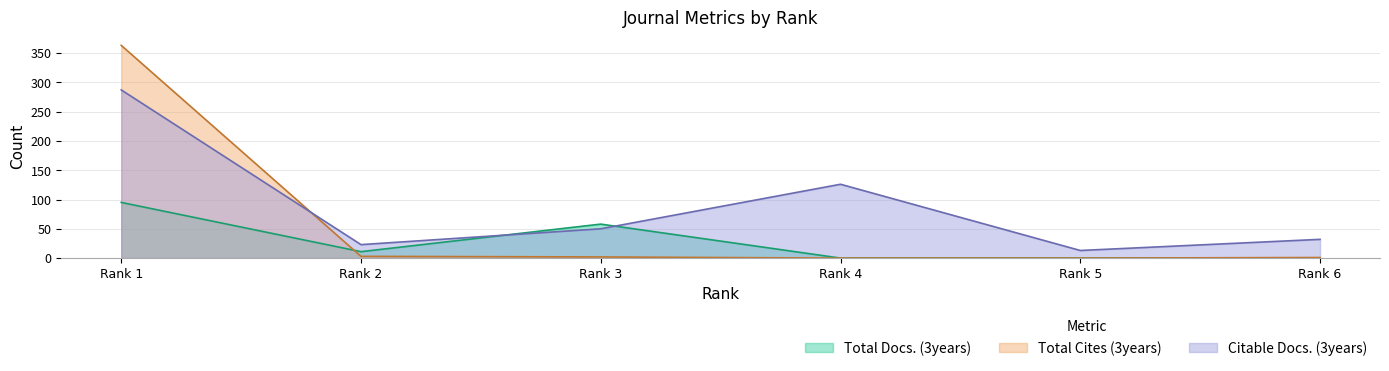

What is the spread (max minus min) of values at Rank 5?

13